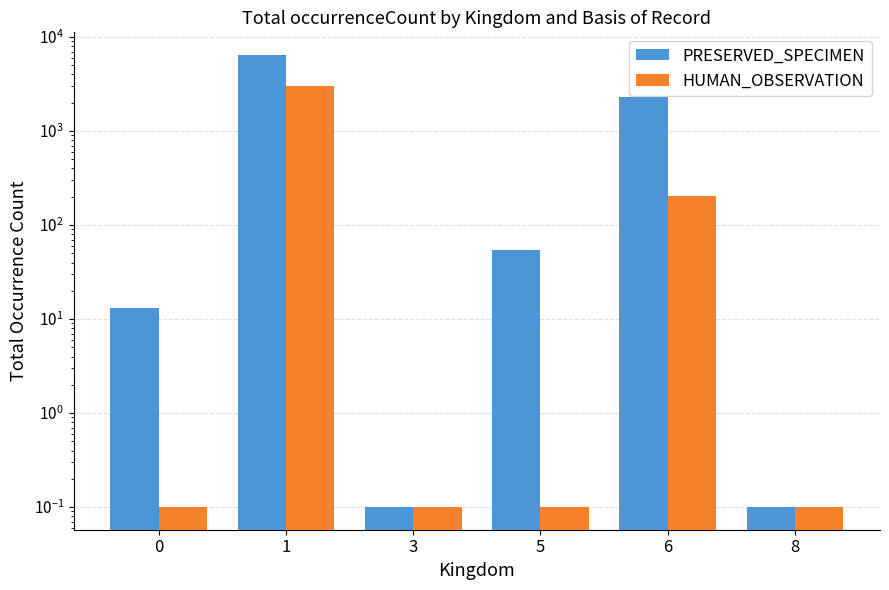

Which category has the highest value in the PRESERVED_SPECIMEN series?

1